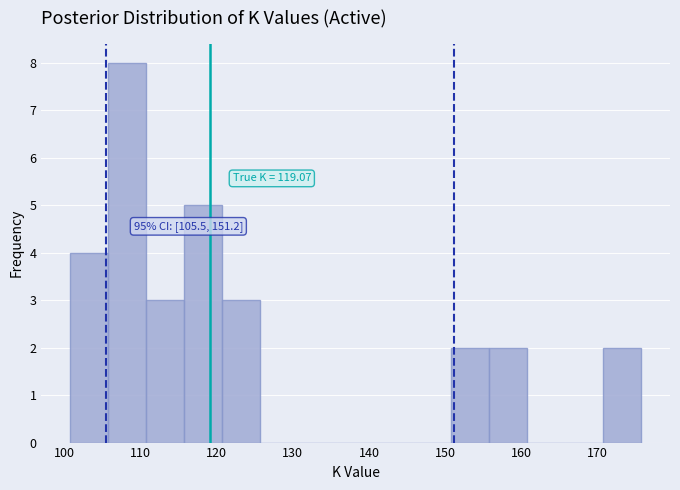

Which range on the x-axis has the tallest bar?

106 to 111